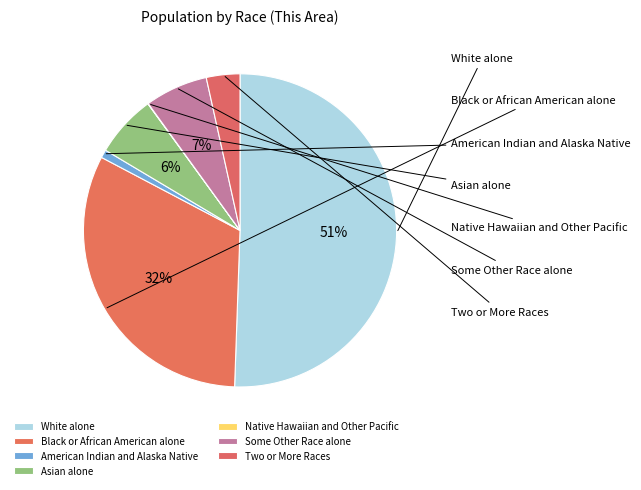

Is the sum of Two or More Races and Black or African American alone greater than half?

No